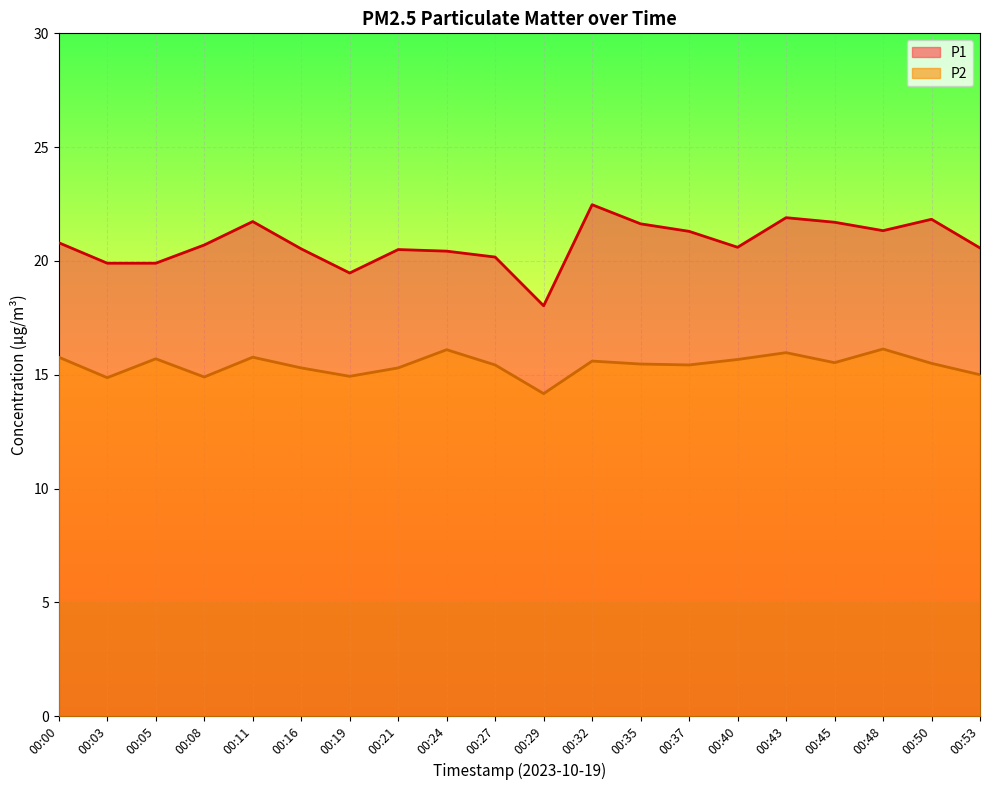

At which label does P1 first exceed 20?

00:00